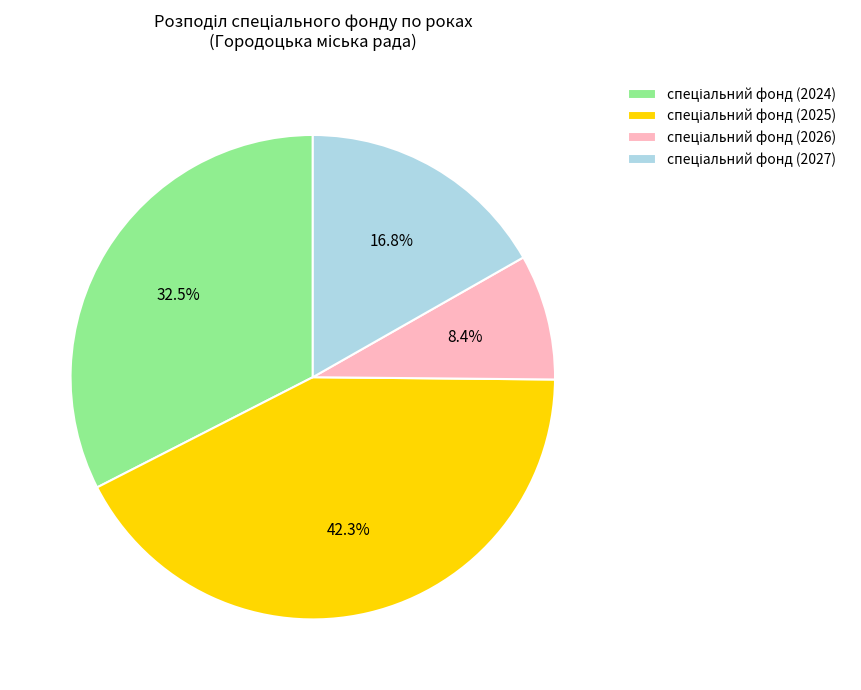

Does any single category account for the majority?

No